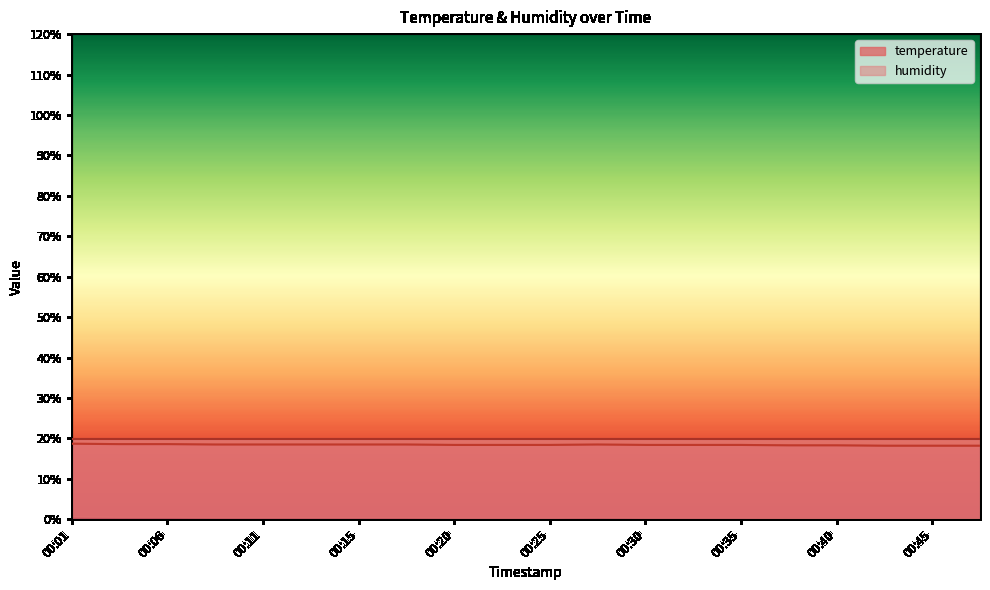

List the labels in order of value, largest first.

00:01, 00:03, 00:06, 00:08, 00:11, 00:13, 00:15, 00:18, 00:28, 00:20, 00:23, 00:25, 00:30, 00:32, 00:35, 00:37, 00:40, 00:42, 00:45, 00:47